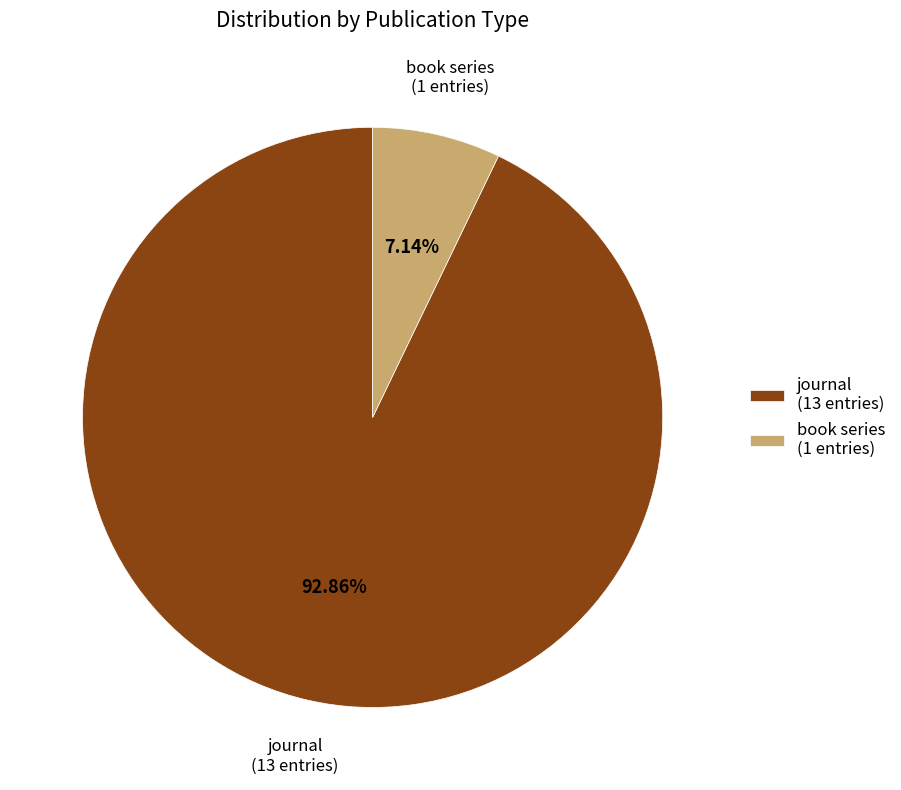

Is book series the majority of the pie?

No